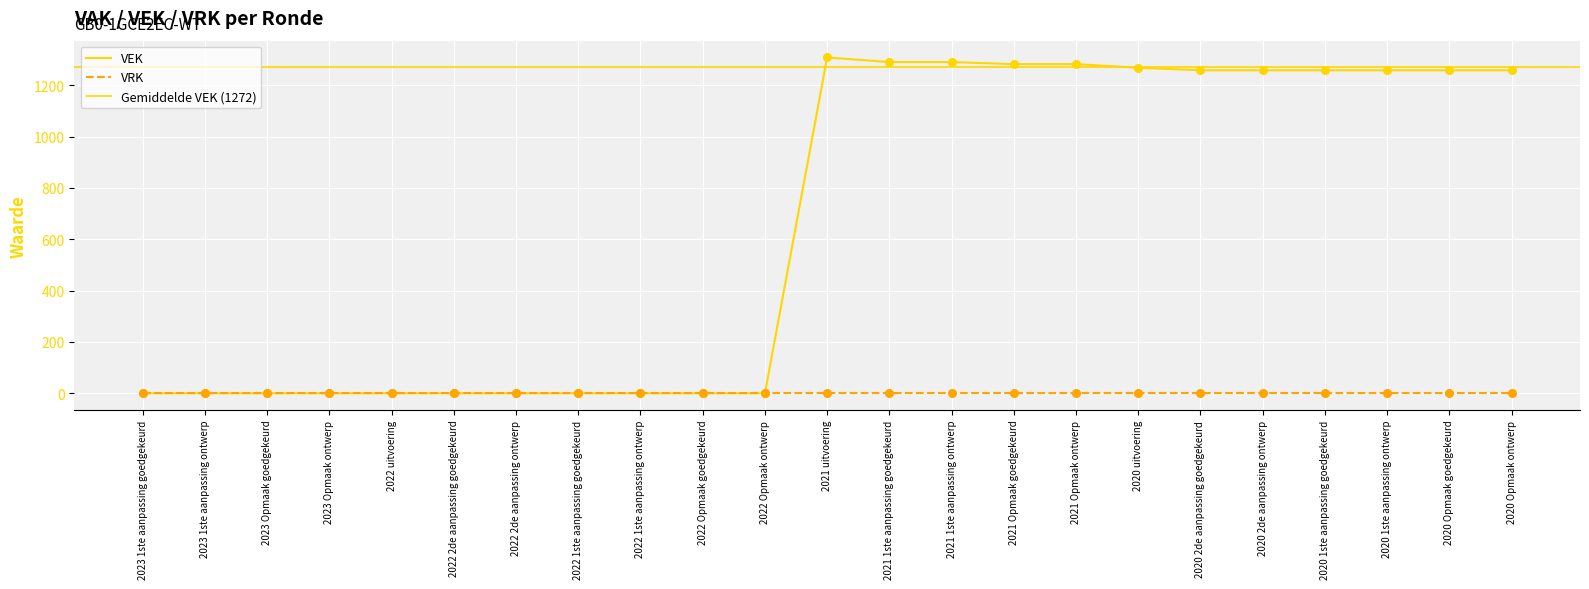

Which has a higher value, 2020 1ste aanpassing goedgekeurd or 2021 Opmaak ontwerp?

2021 Opmaak ontwerp